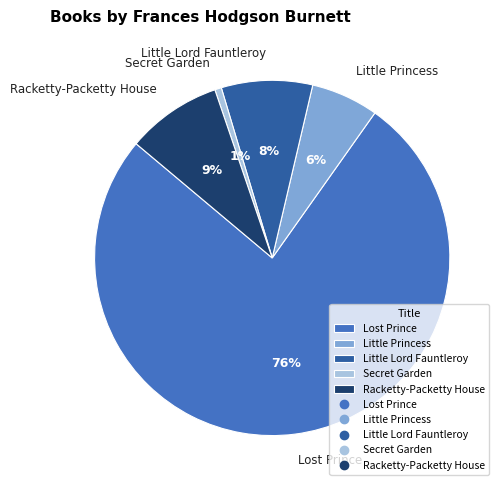

Rank the categories by value from highest to lowest.

Lost Prince, Racketty-Packetty House, Little Lord Fauntleroy, Little Princess, Secret Garden